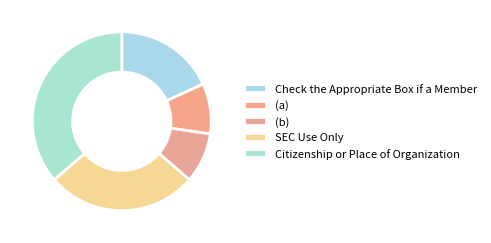

Rank the categories by value from highest to lowest.

Citizenship or Place of Organization, SEC Use Only, Check the Appropriate Box if a Member, (a), (b)